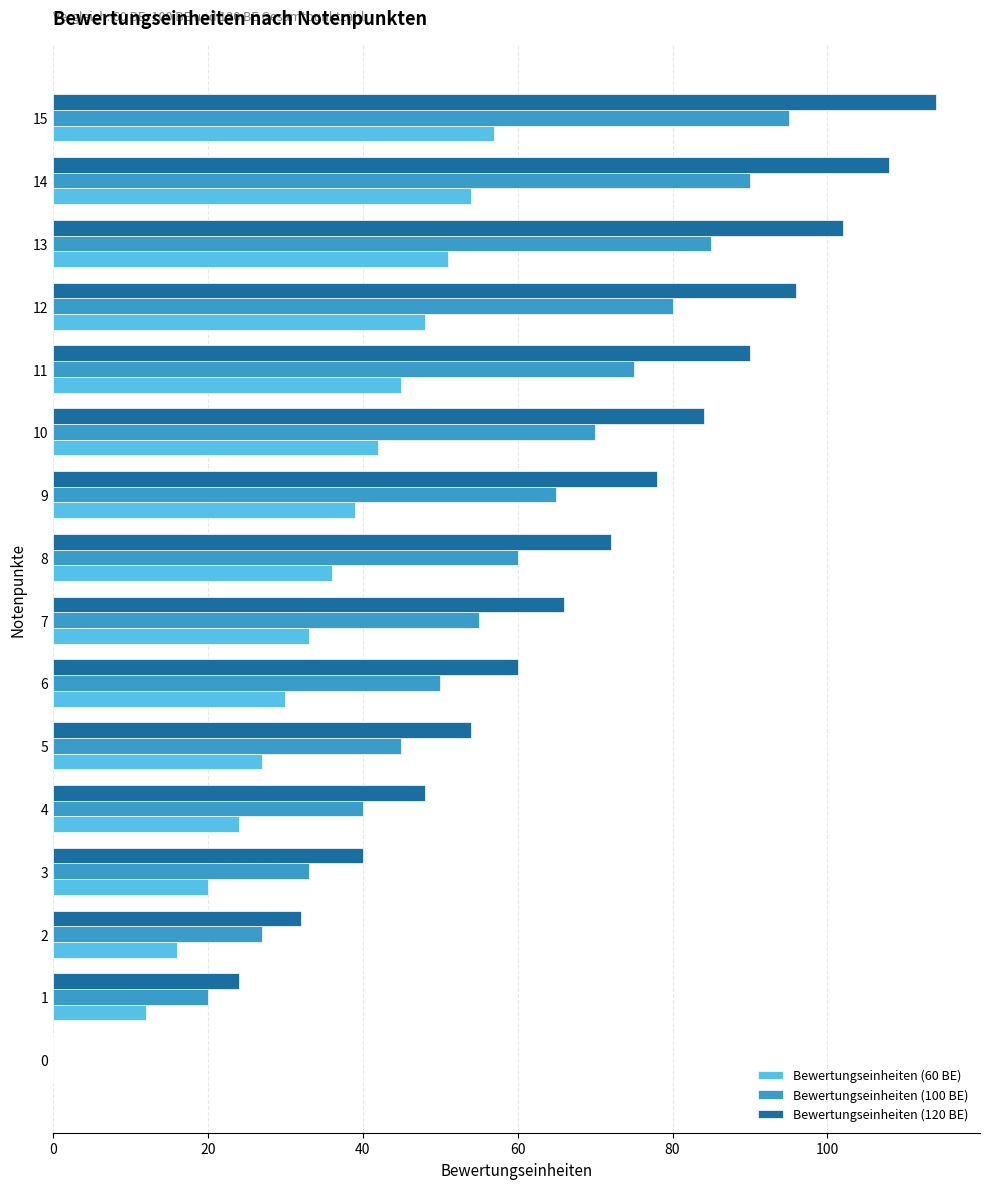

What is the sum of all Bewertungseinheiten (100 BE) values?

890